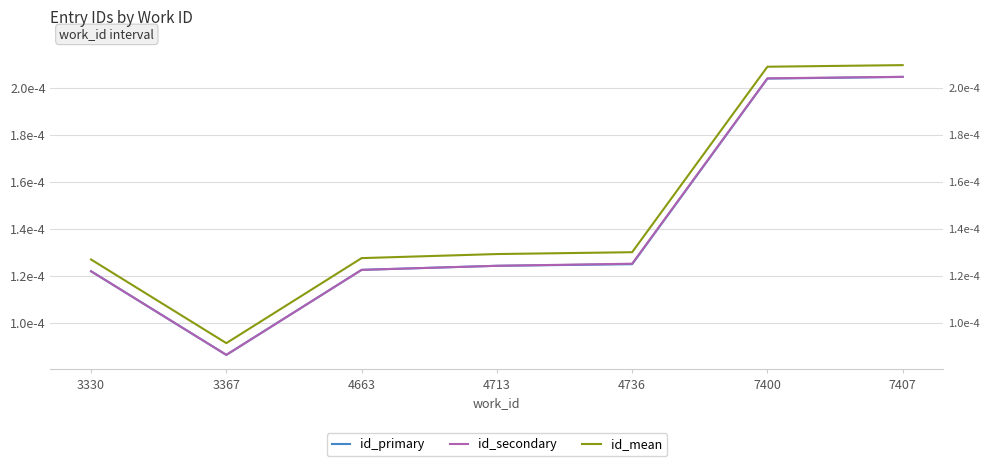

Does the chart have visible grid lines?

Yes